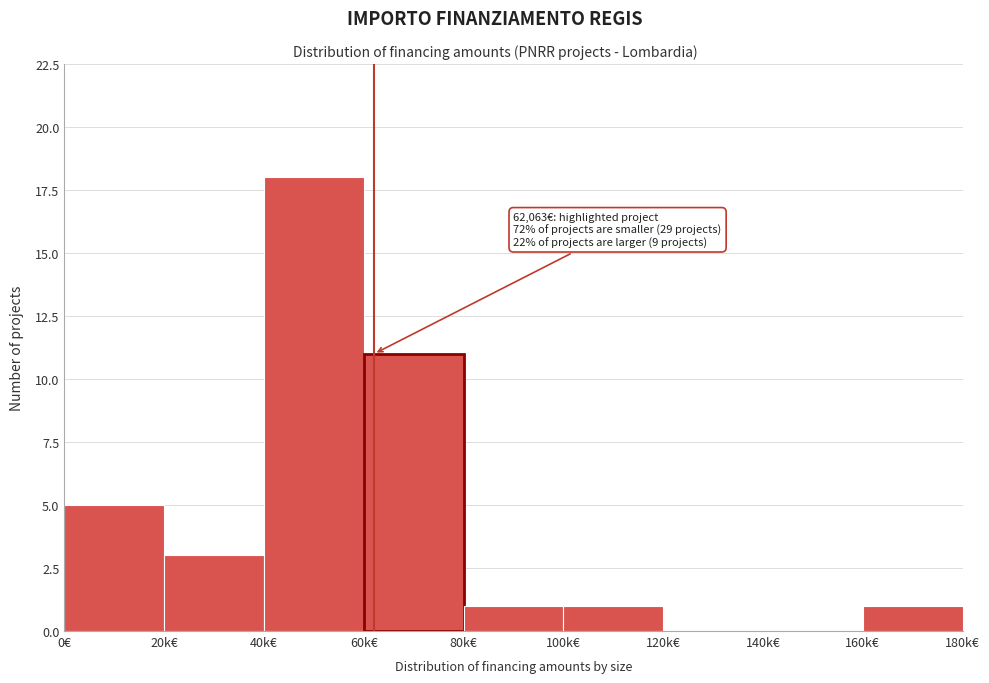

Reading right to left, list all the values displayed in this chart.

160k€=1	140k€=0	120k€=0	100k€=1	80k€=1	60k€=11	40k€=18	20k€=3	0€=5